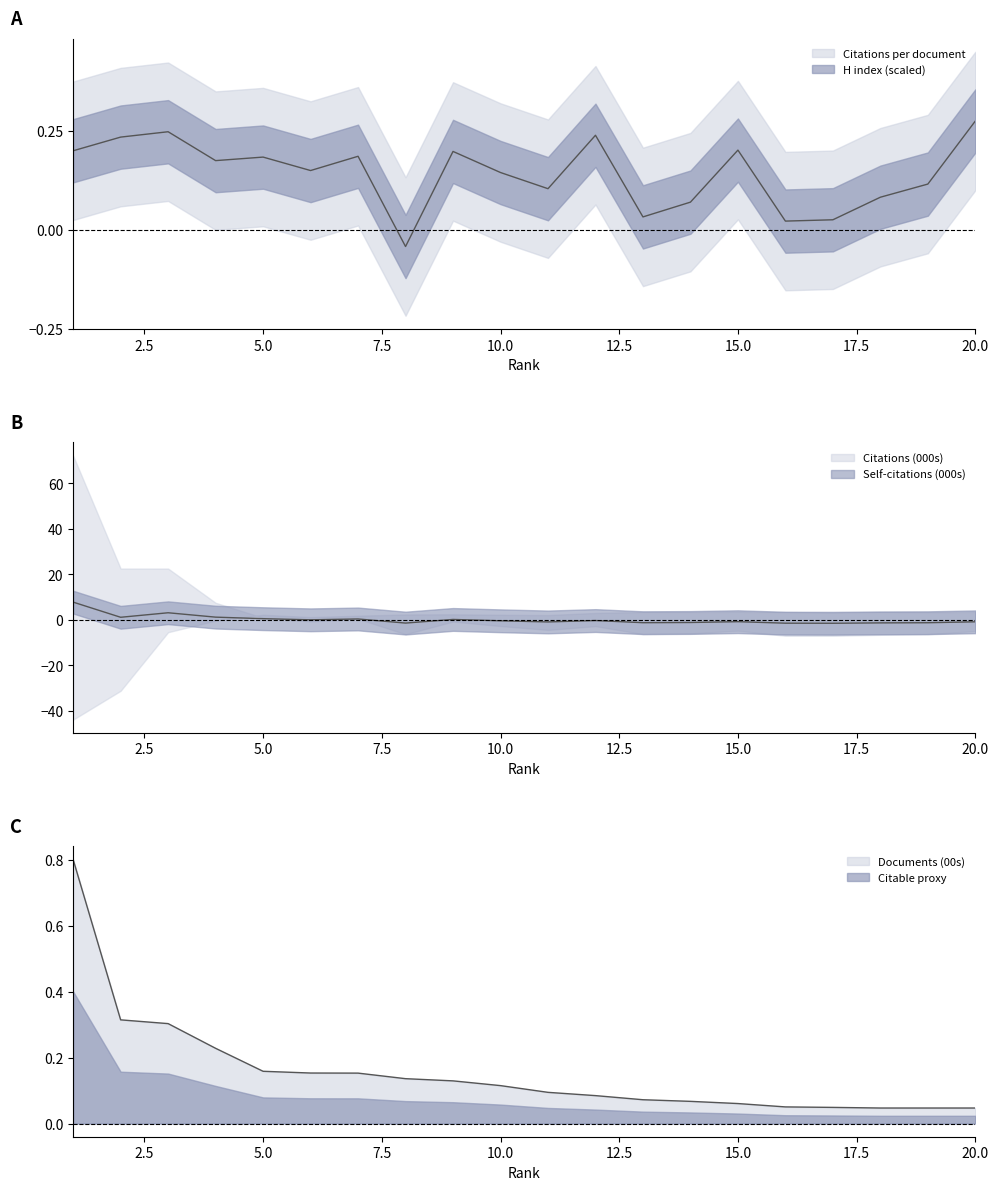

Reading left to right, what are all the values shown in this chart?

Citations per document: 0.2	0.2	0.2	0.2	0.2	0.1	0.2	-0.0	0.2	0.1	0.1	0.2	0.0	0.1	0.2	0.0	0.0	0.1	0.1	0.3
Documents (00s): 0.8	0.3	0.3	0.2	0.2	0.2	0.2	0.1	0.1	0.1	0.1	0.1	0.1	0.1	0.1	0.1	0.0	0.0	0.0	0.0
Citations (000s): 7.7	1.0	3.0	1.1	0.4	-0.1	0.3	-1.5	0.1	-0.5	-1.0	-0.4	-1.3	-1.2	-0.9	-1.5	-1.6	-1.4	-1.3	-0.9